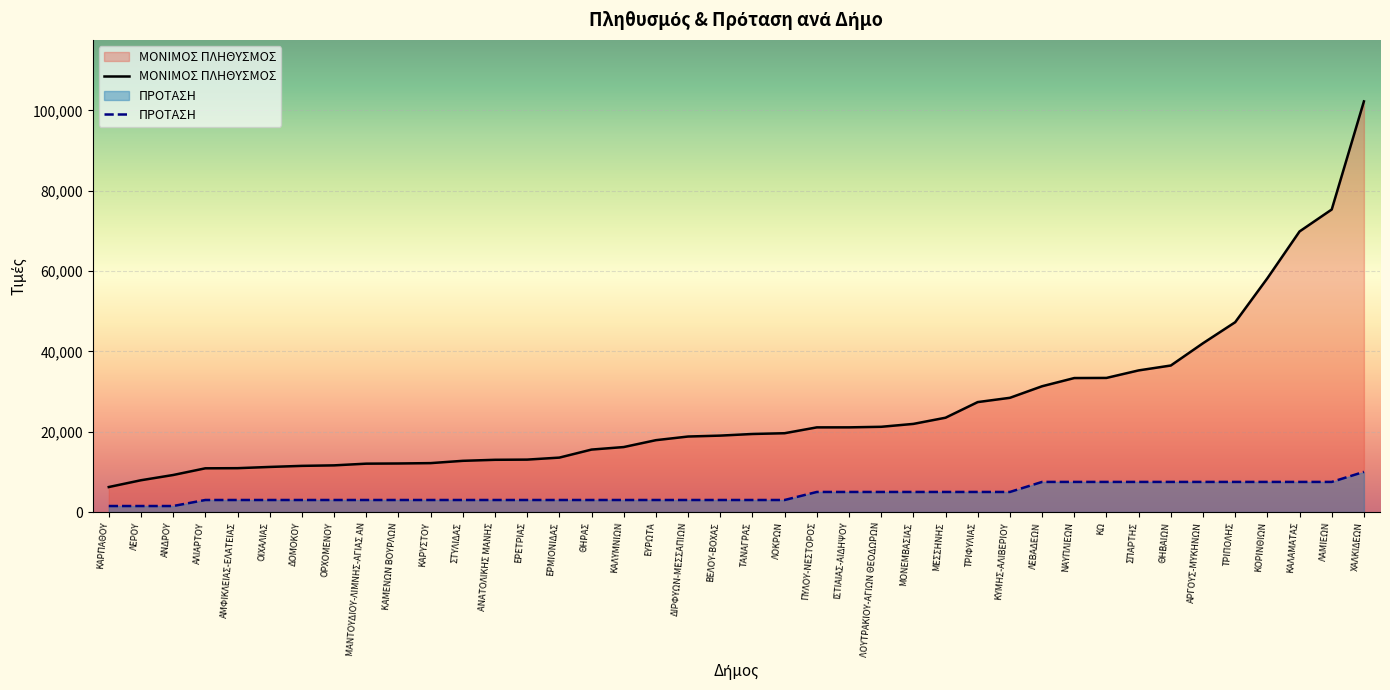

What position from the right is ΔΟΜΟΚΟΥ?

34